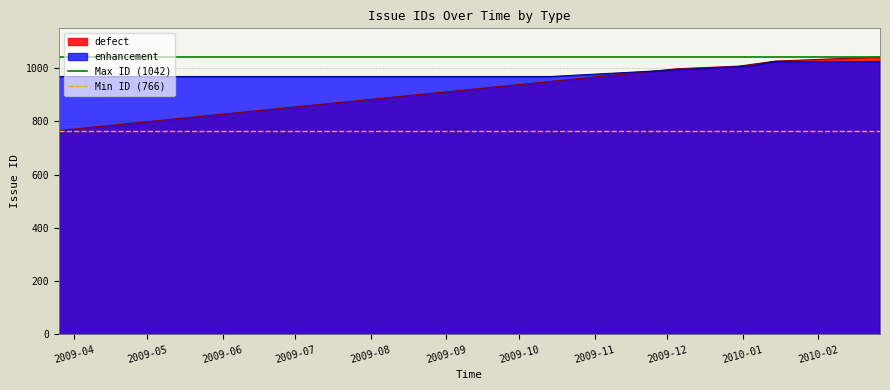

What is the value of the Max ID (1042) point at the 2nd from the left?

1042